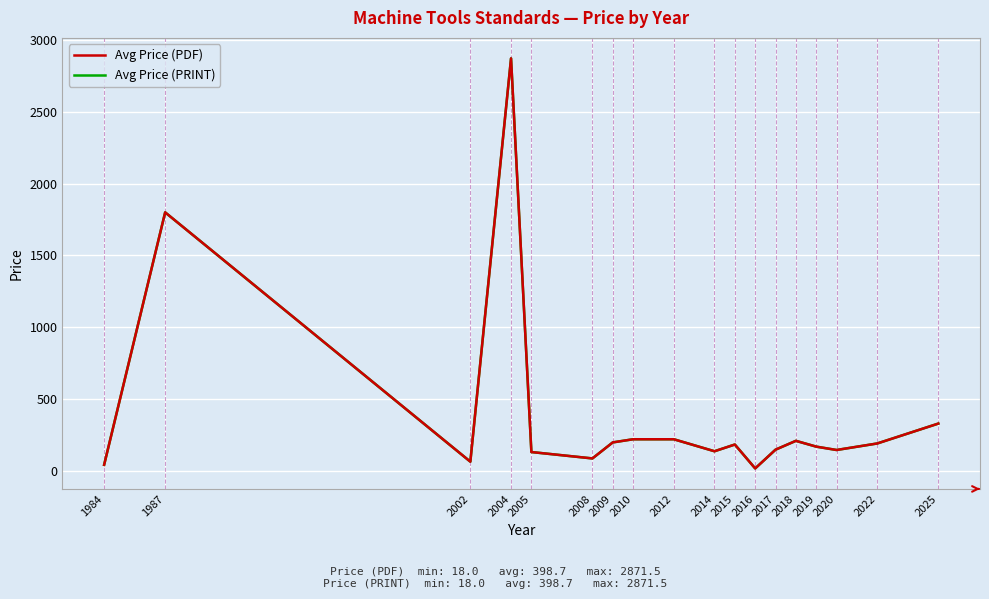

What is the difference between the maximum and minimum values in the Avg Price (PRINT) series?

2853.5